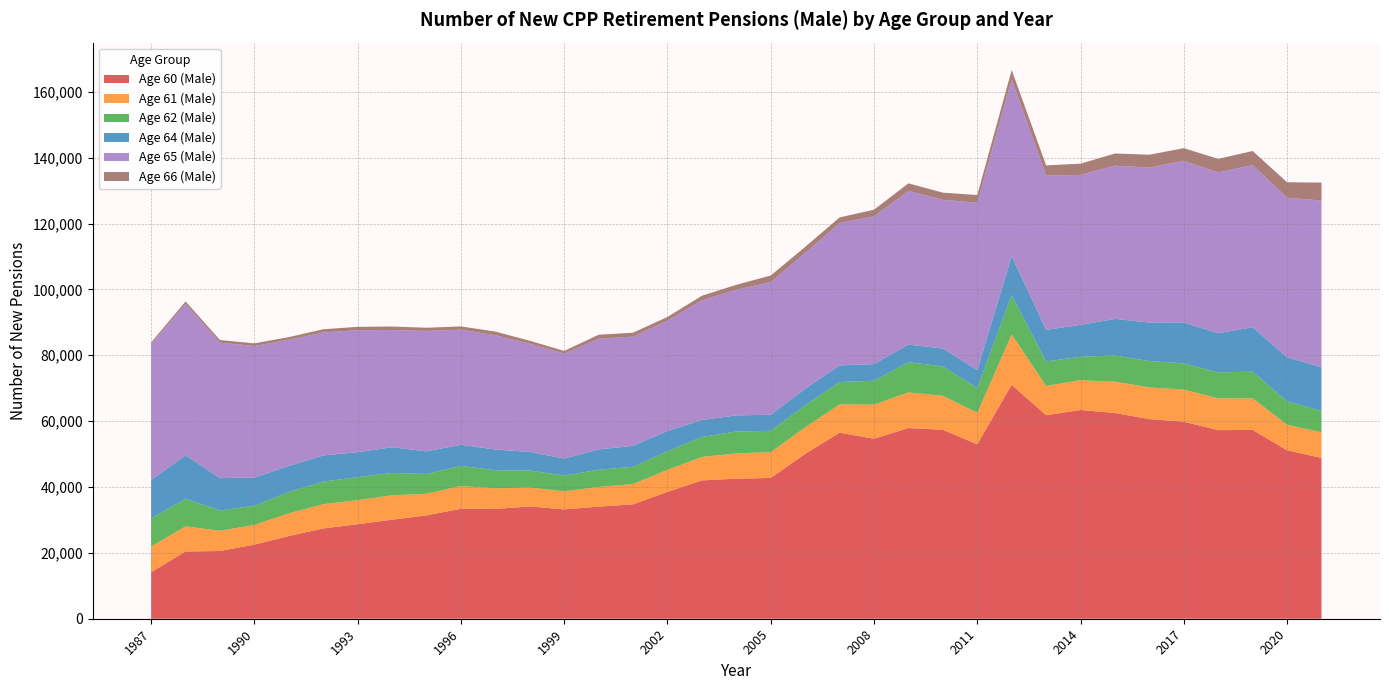

Reading right to left, transcribe all the data shown in this chart.

Age 60 (Male): 2021=48823	2020=51138	2019=57332	2018=57270	2017=59838	2016=60607	2015=62469	2014=63396	2013=61801	2012=71031	2011=52966	2010=57378	2009=57904	2008=54663	2007=56492	2006=50049	2005=42747	2004=42525	2003=42012	2002=38526	2001=34742	2000=34043	1999=33208	1998=34091	1997=33339	1996=33397	1995=31393	1994=30075	1993=28696	1992=27418	1991=25116	1990=22504	1989=20569	1988=20420	1987=14133
Age 61 (Male): 2021=7790	2020=7731	2019=9599	2018=9662	2017=9740	2016=9620	2015=9510	2014=9054	2013=8863	2012=15297	2011=9539	2010=10322	2009=10818	2008=10352	2007=8587	2006=8061	2005=7826	2004=7709	2003=7106	2002=6689	2001=6144	2000=5968	1999=5466	1998=5742	1997=6254	1996=6912	1995=6558	1994=7411	1993=7333	1992=7357	1991=6888	1990=5987	1989=6149	1988=7627	1987=7806
Age 62 (Male): 2021=6481	2020=7148	2019=8094	2018=7847	2017=7953	2016=8007	2015=7962	2014=7082	2013=7468	2012=11917	2011=7544	2010=8927	2009=9186	2008=7258	2007=6783	2006=6699	2005=6480	2004=6628	2003=6071	2002=5652	2001=5256	2000=5226	1999=4796	1998=5160	1997=5495	1996=6090	1995=6022	1994=6795	1993=6975	1992=6866	1991=6476	1990=5838	1989=6149	1988=8405	1987=8518
Age 64 (Male): 2021=13297	2020=13356	2019=13495	2018=11915	2017=12381	2016=11694	2015=11111	2014=9700	2013=9601	2012=11858	2011=5441	2010=5437	2009=5330	2008=5041	2007=5059	2006=5013	2005=4896	2004=4881	2003=5160	2002=6146	2001=6365	2000=6172	1999=5163	1998=5666	1997=6287	1996=6428	1995=6861	1994=7791	1993=7577	1992=7942	1991=7916	1990=8553	1989=9815	1988=13165	1987=11710
Age 65 (Male): 2021=50596	2020=48470	2019=49206	2018=48834	2017=49113	2016=47070	2015=46534	2014=45540	2013=46846	2012=53663	2011=50838	2010=45128	2009=46683	2008=44888	2007=43190	2006=41252	2005=40258	2004=38146	2003=36346	2002=33502	2001=33157	2000=33585	1999=31897	1998=32843	1997=34710	1996=34946	1995=36558	1994=35600	1993=37029	1992=37344	1991=38284	1990=39956	1989=41117	1988=45913	1987=41290
Age 66 (Male): 2021=5446	2020=4692	2019=4303	2018=4104	2017=3864	2016=3902	2015=3683	2014=3404	2013=3084	2012=2841	2011=2333	2010=2186	2009=2282	2008=2001	2007=1747	2006=1832	2005=2010	2004=1515	2003=1379	2002=1117	2001=1195	2000=1237	1999=790	1998=899	1997=1107	1996=986	1995=967	1994=1055	1993=1021	1992=978	1991=828	1990=786	1989=818	1988=798	1987=463